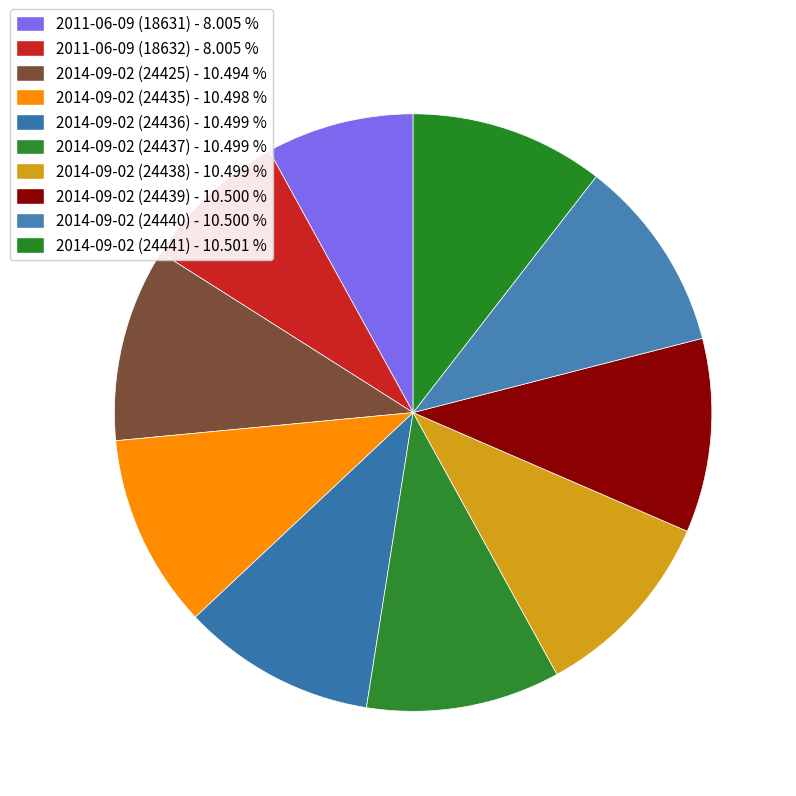

Is 2014-09-02 (24441) the majority of the pie?

No